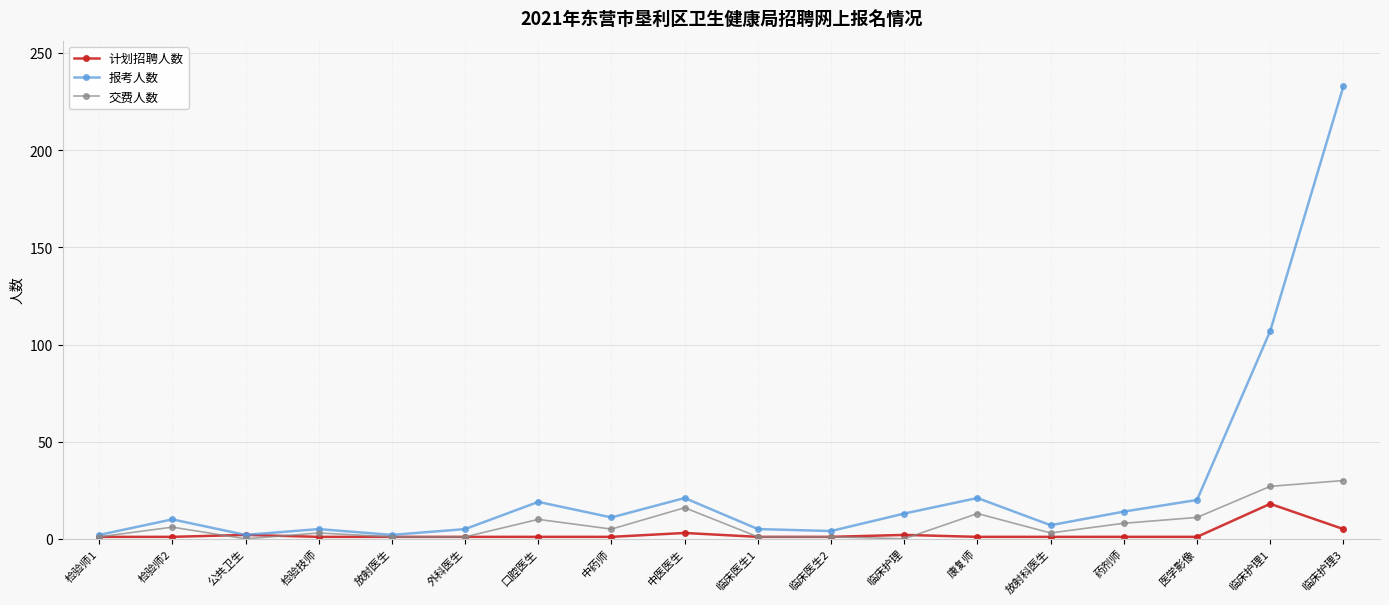

Where is the first local minimum for 交费人数?

公共卫生